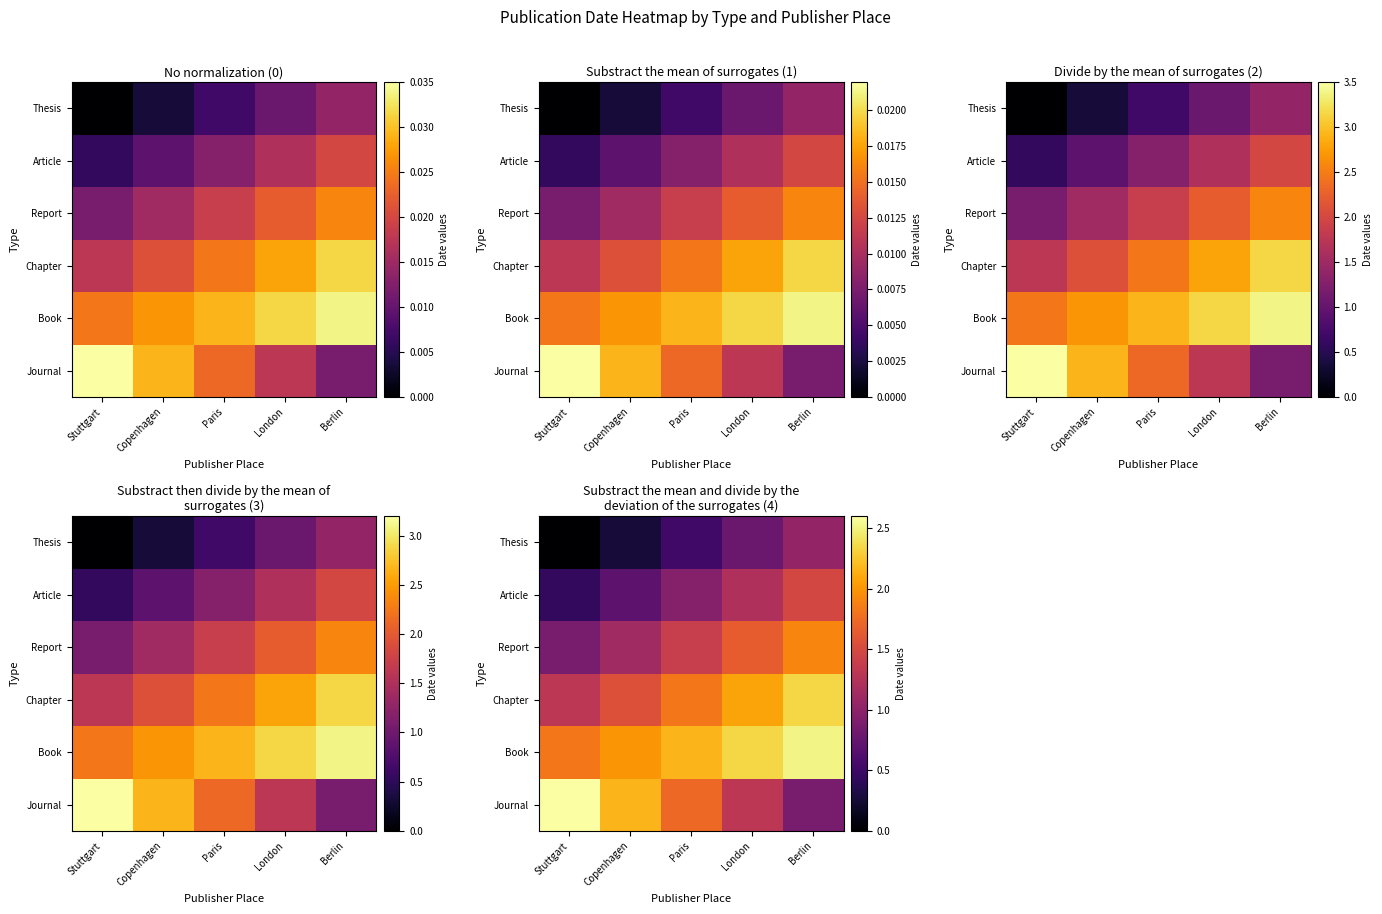

What is the difference between the Article values at Berlin and London?

0.3